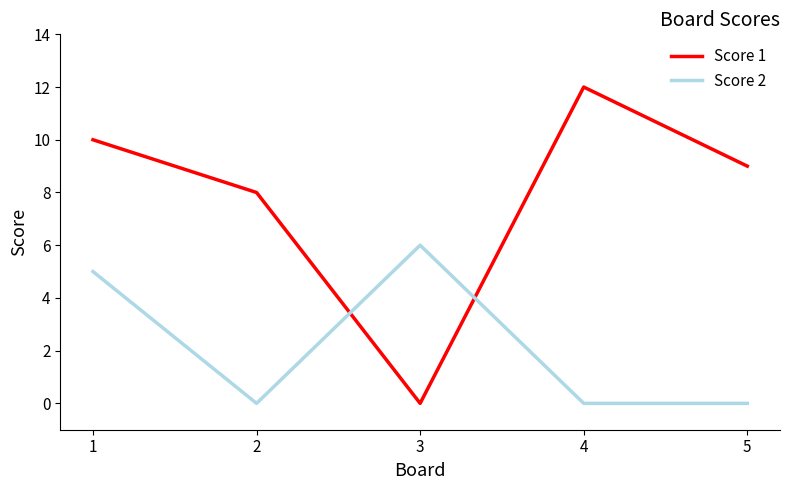

At which category is the sum across all series the highest?

1